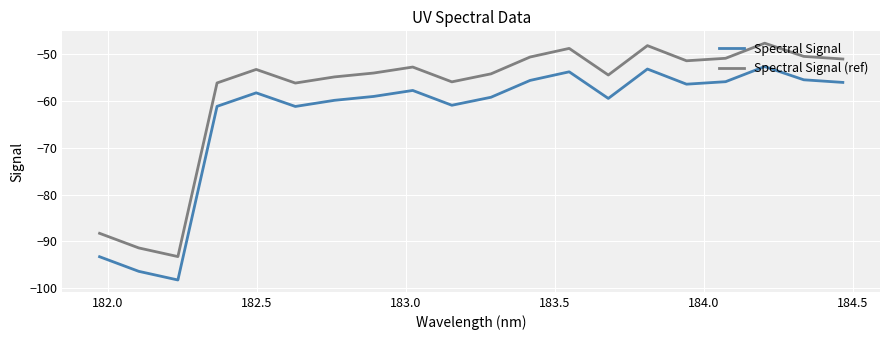

How many values in the Spectral Signal series exceed -58?

9